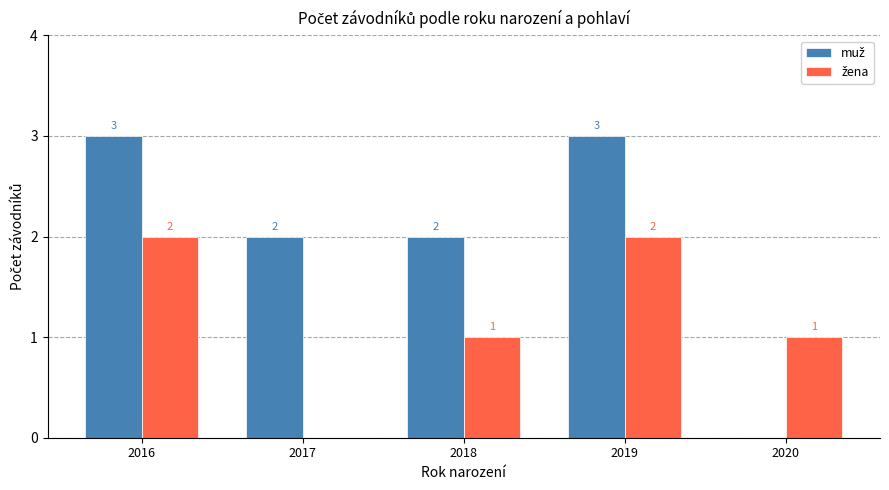

What is the maximum value shown in the chart?

3